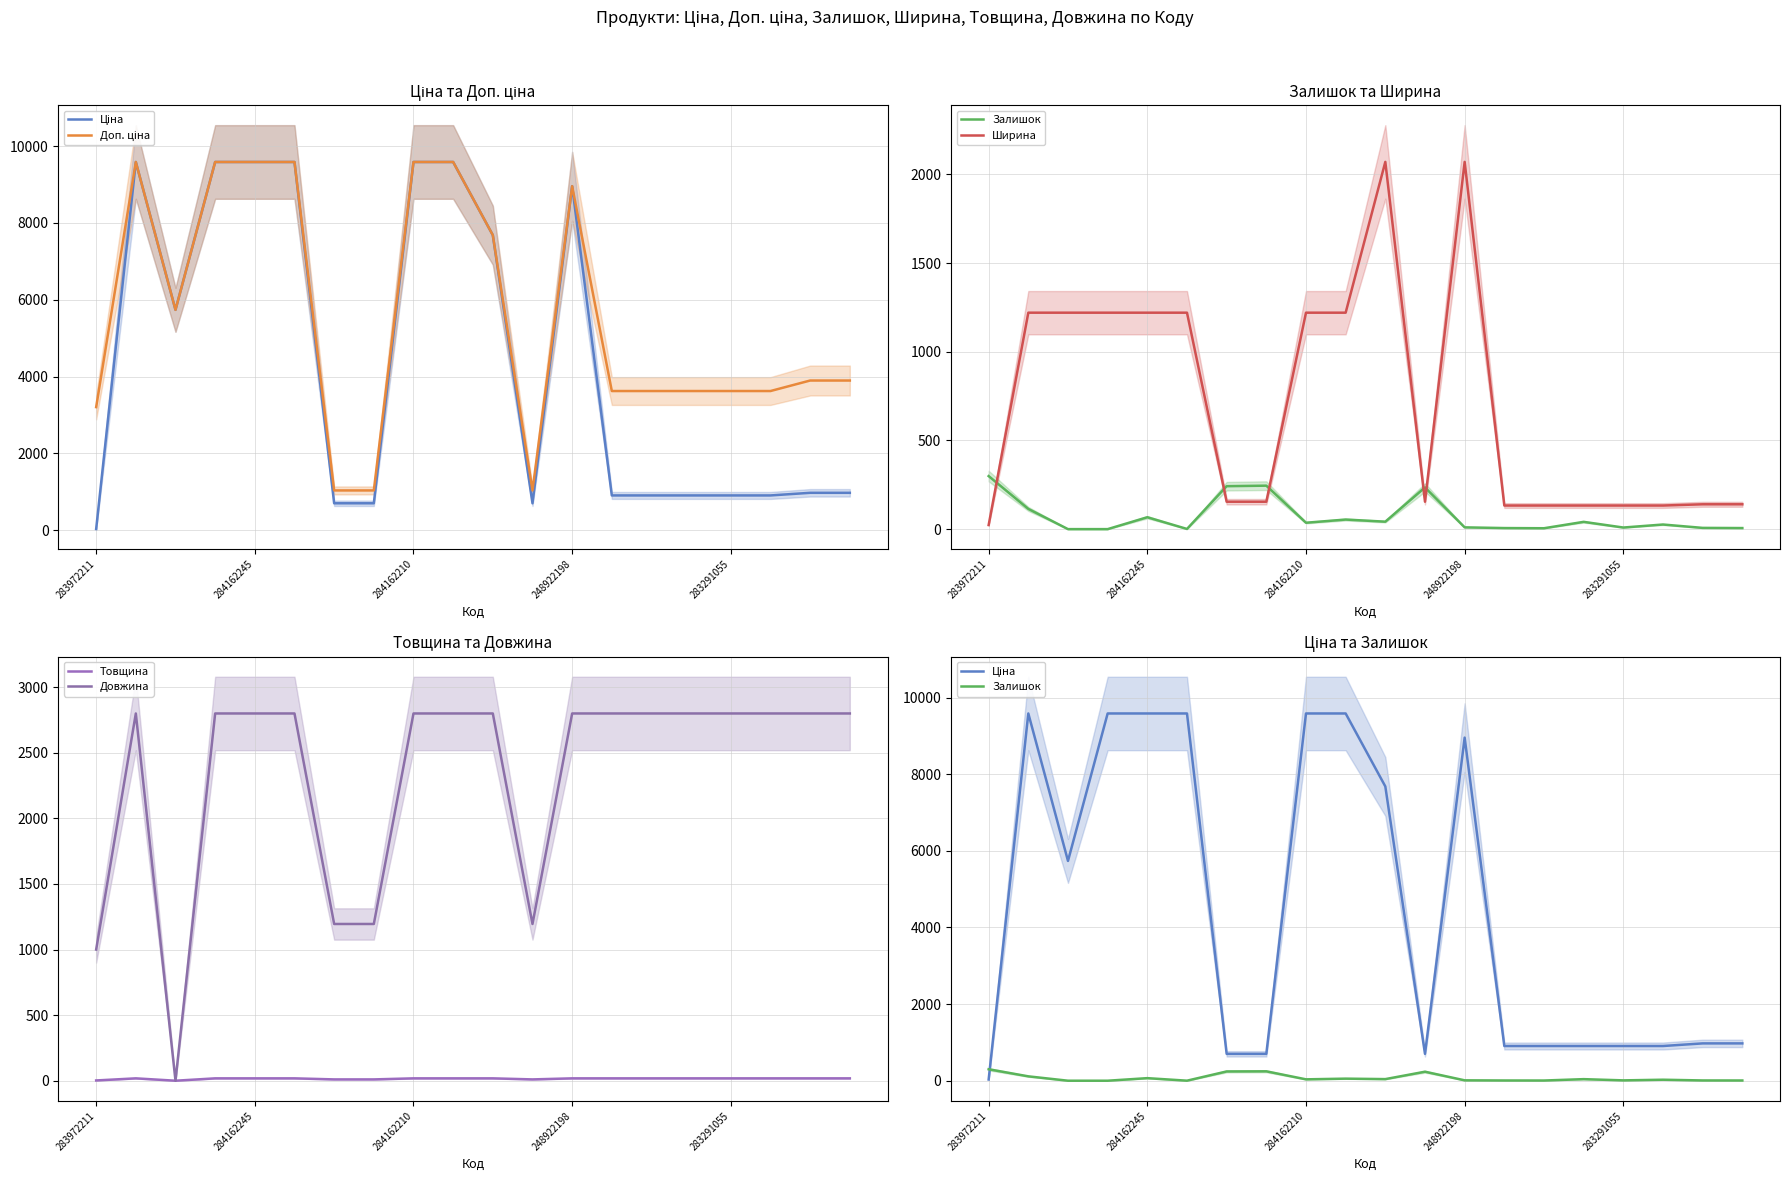

At how many categories does at least one series exceed 4598?

9